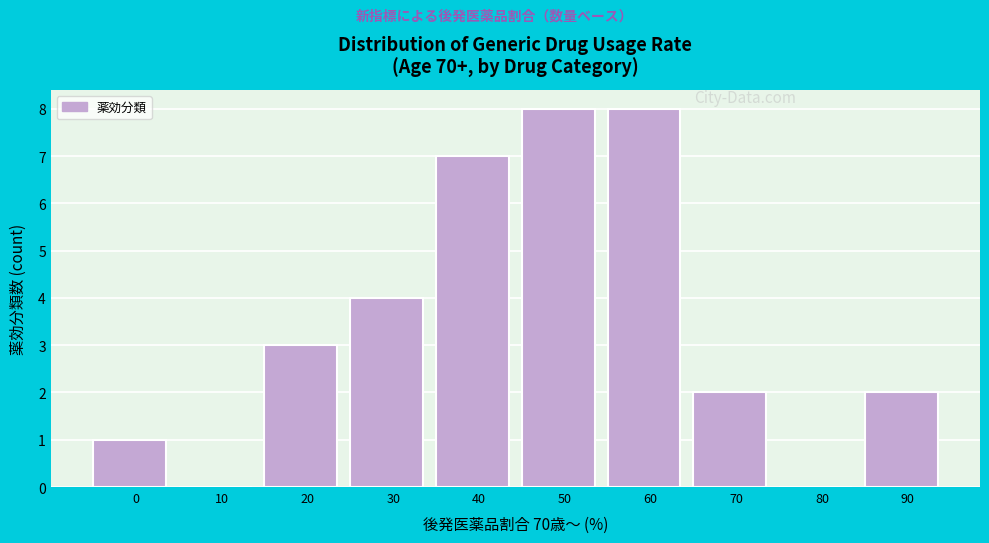

Reading right to left, what are all the values shown in this chart?

90=2	80=0	70=2	60=8	50=8	40=7	30=4	20=3	10=0	0=1